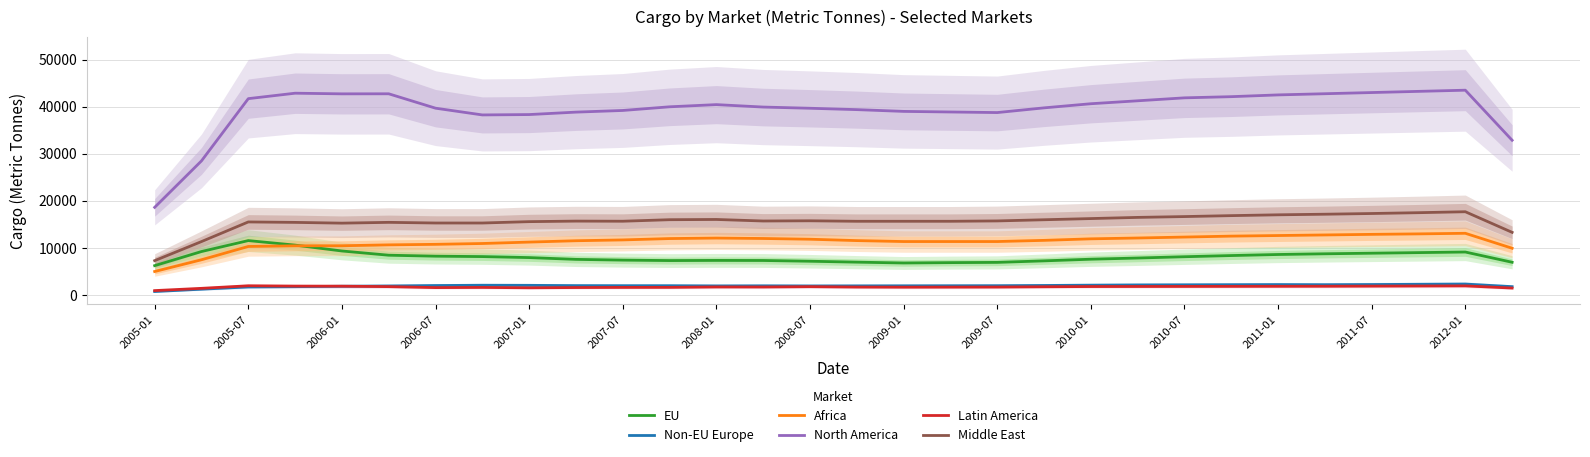

True or false: Non-EU Europe and Middle East intersect in this chart.

False